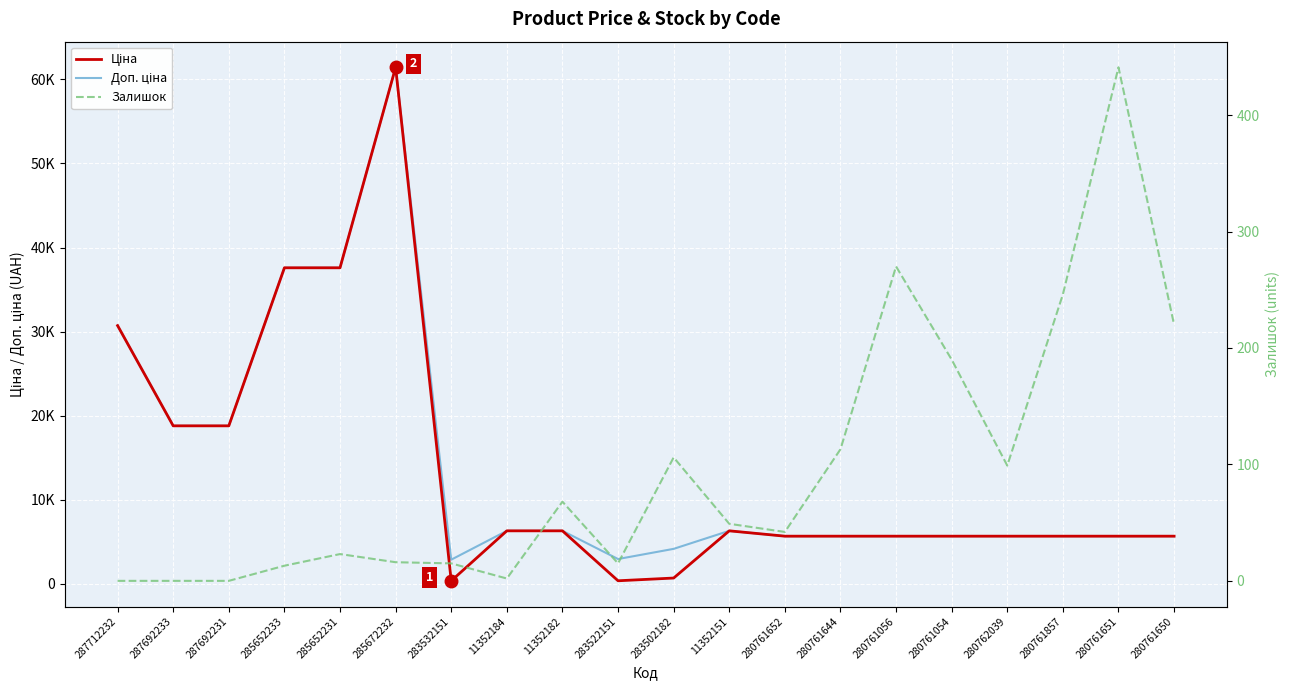

True or false: Доп. ціна and Залишок intersect in this chart.

False